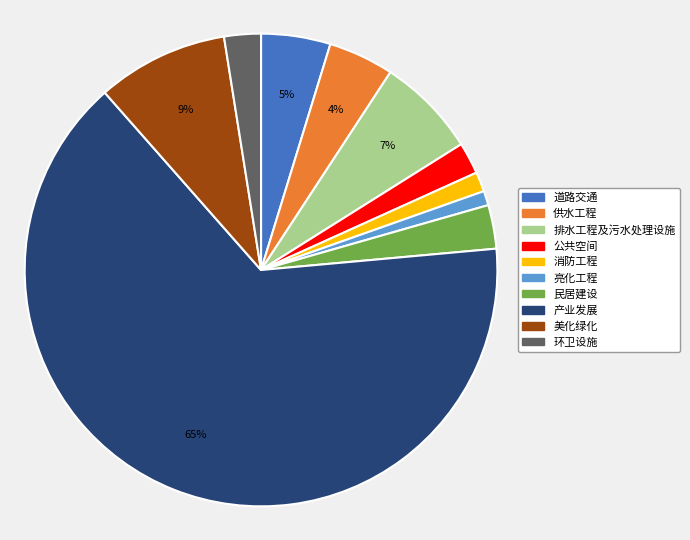

To the nearest percent, what portion does 产业发展 represent?

65%